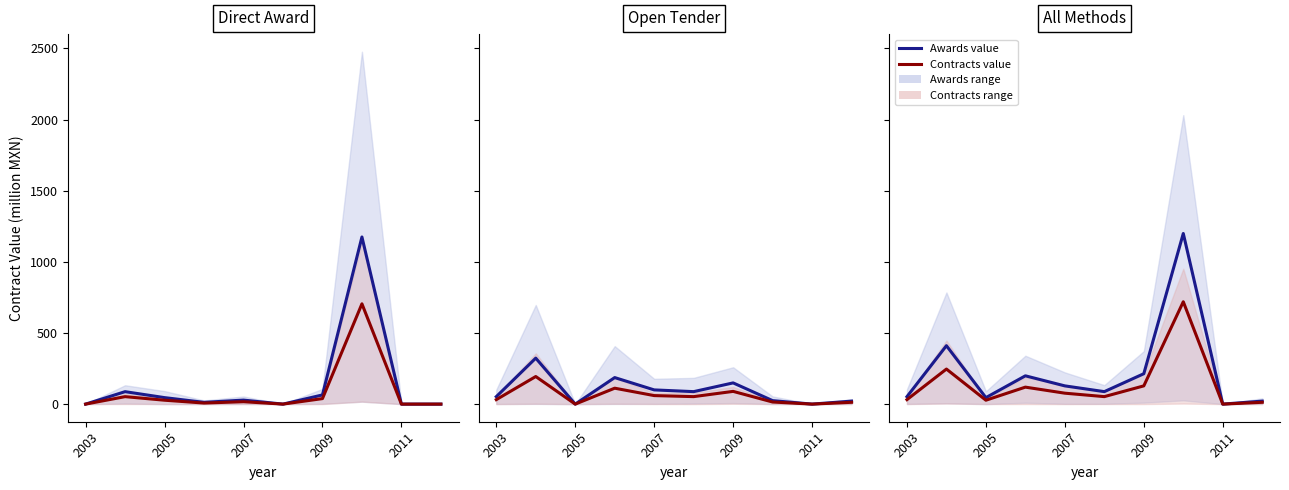

True or false: Contracts value and Awards value intersect in this chart.

False